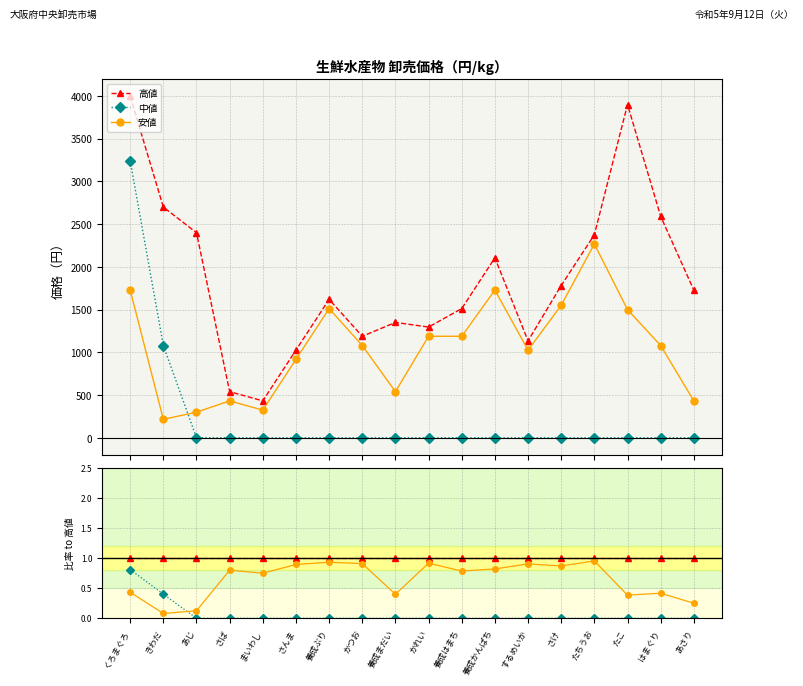

At how many categories does at least one series exceed 0?

18